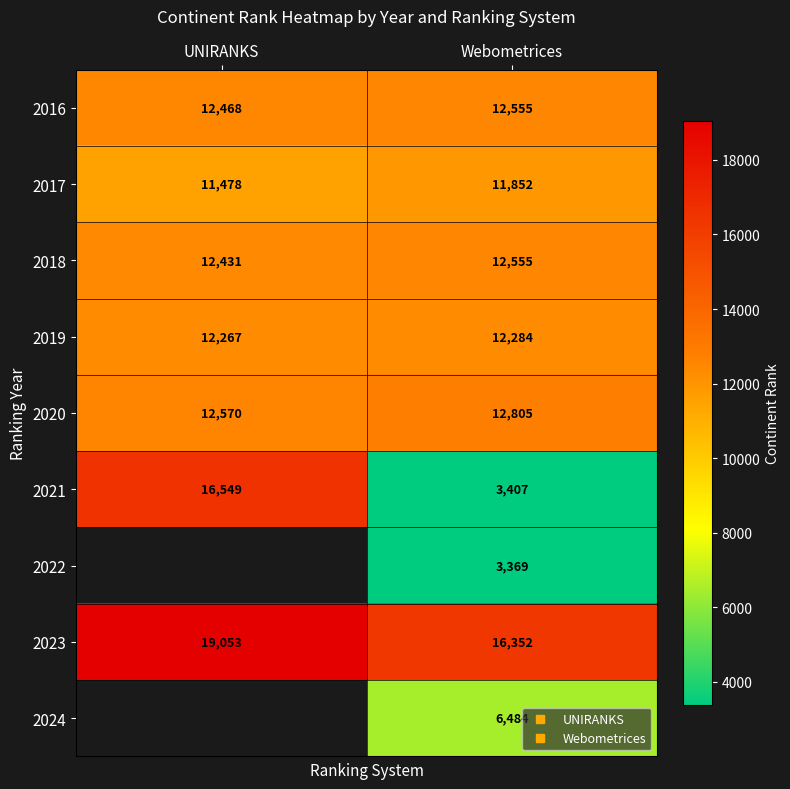

Which has a higher value, UNIRANKS or Webometrices?

Webometrices